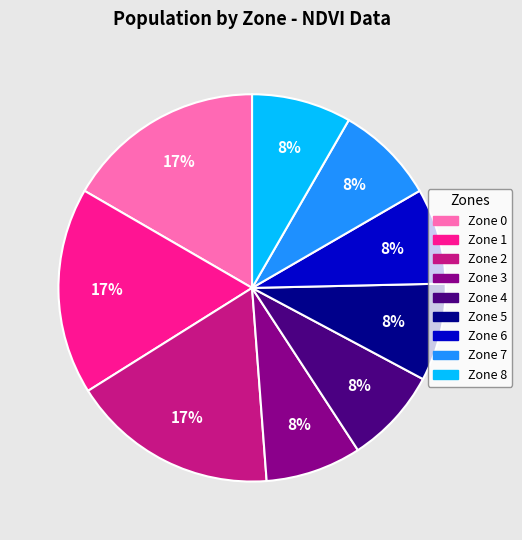

Approximately how many times larger is the value at Zone 0 compared to Zone 6?

2.1